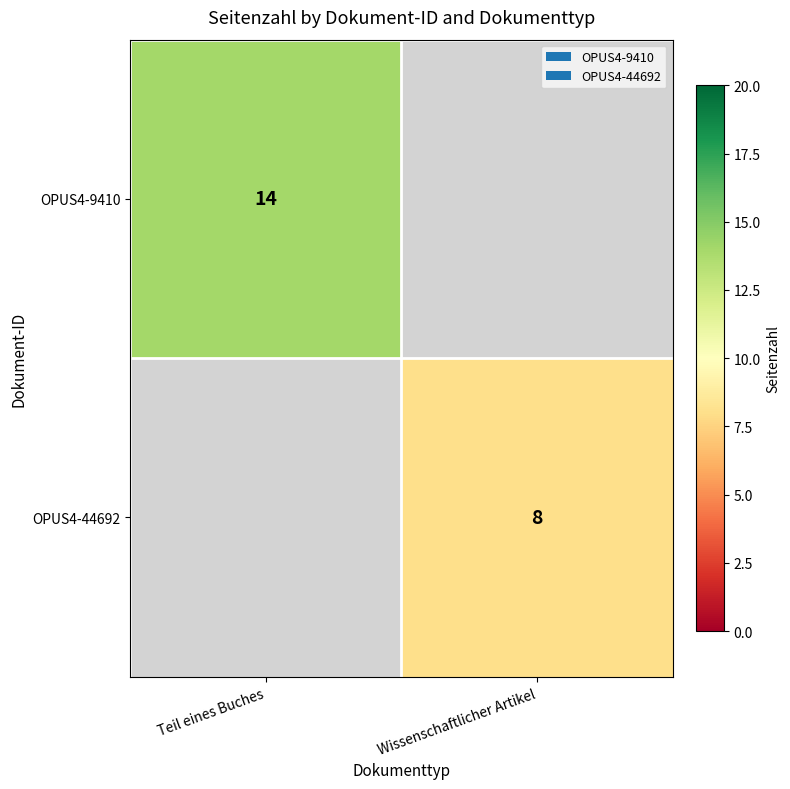

Is it true that OPUS4-44692 equals 4 at Wissenschaftlicher Artikel?

False